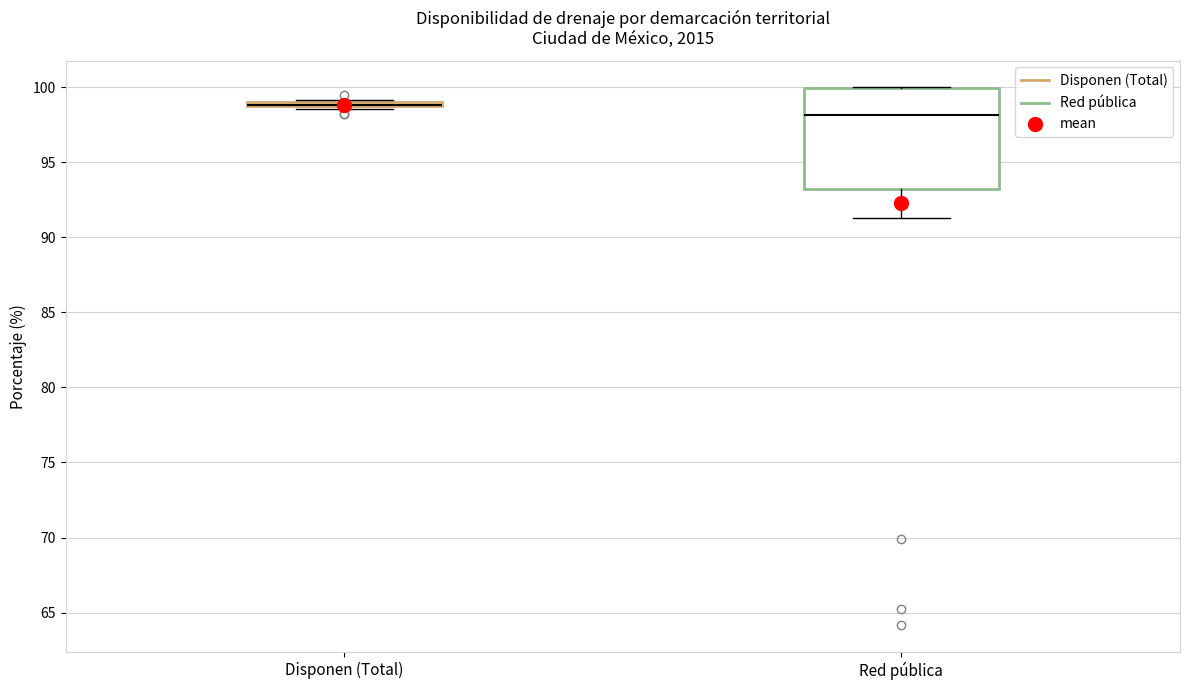

Where is the upper edge of the box for Red pública on the y-axis? The values are not printed on the chart, so give them approximately, as read against the axis.

100.0